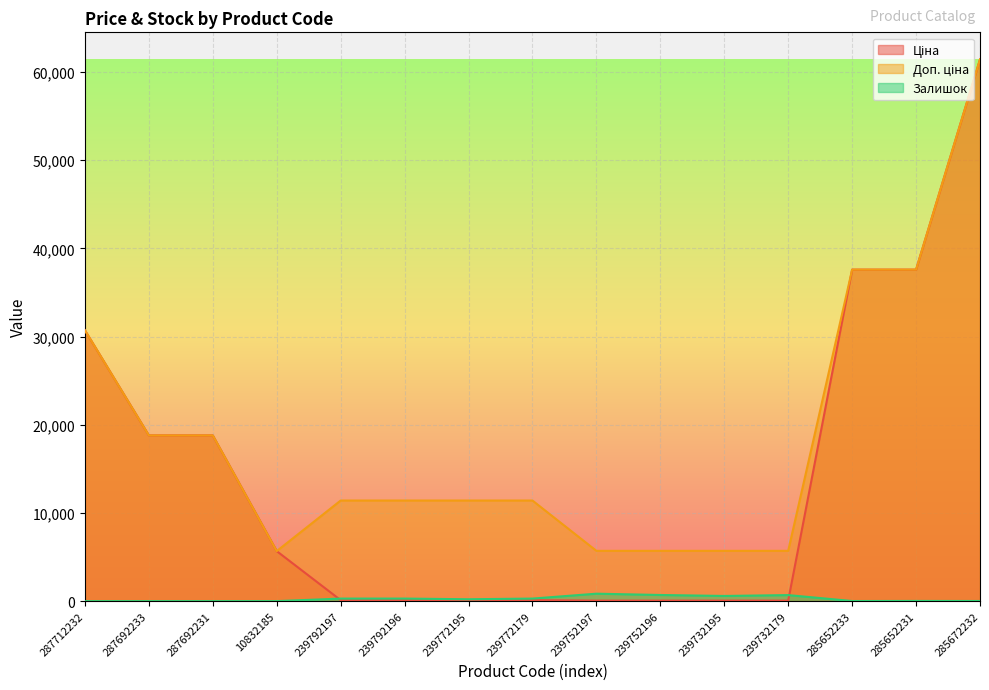

What are all the series names shown in the legend?

Ціна, Доп. ціна, Залишок